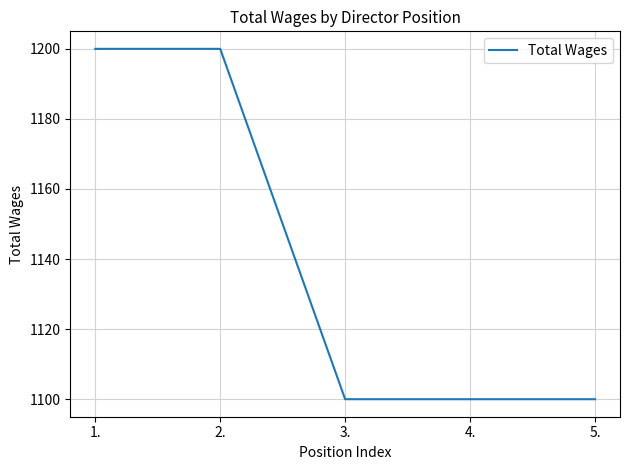

What is the difference between the maximum and minimum values?

100